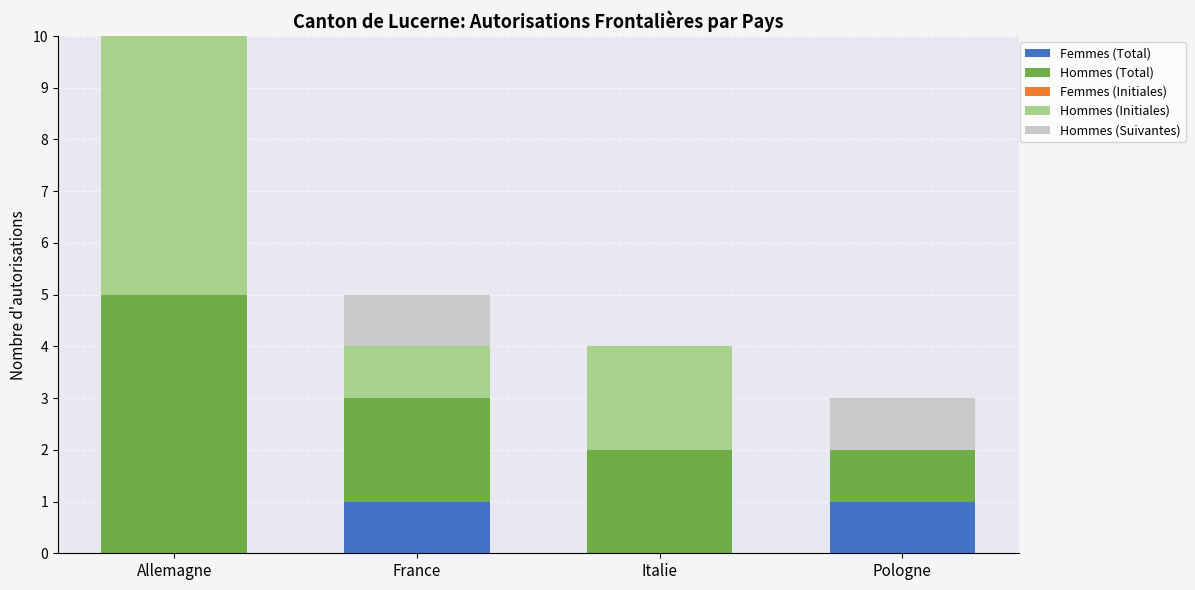

At which category is the sum across all series the highest?

Allemagne